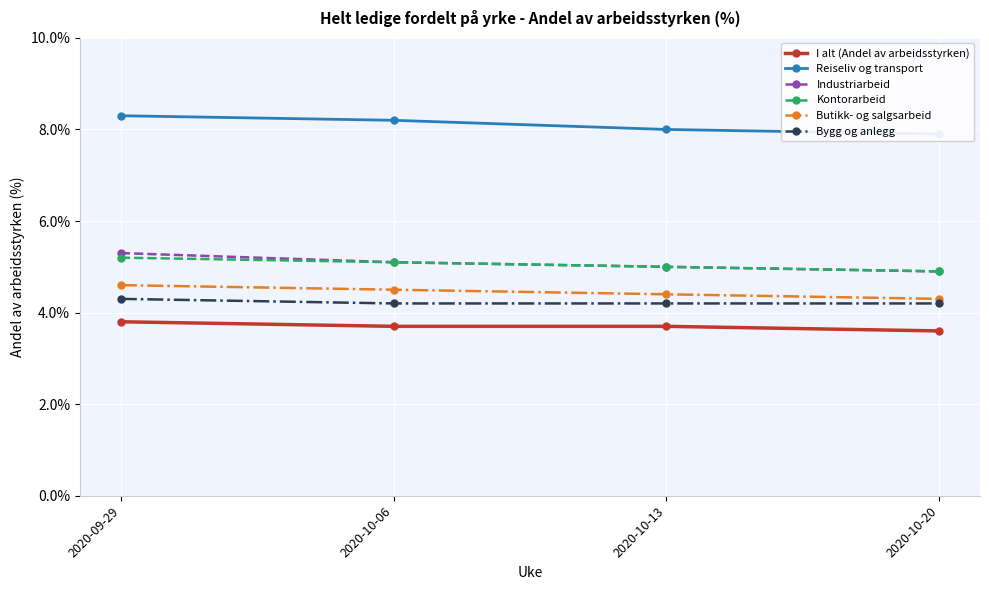

How many categories are shown in the chart?

4